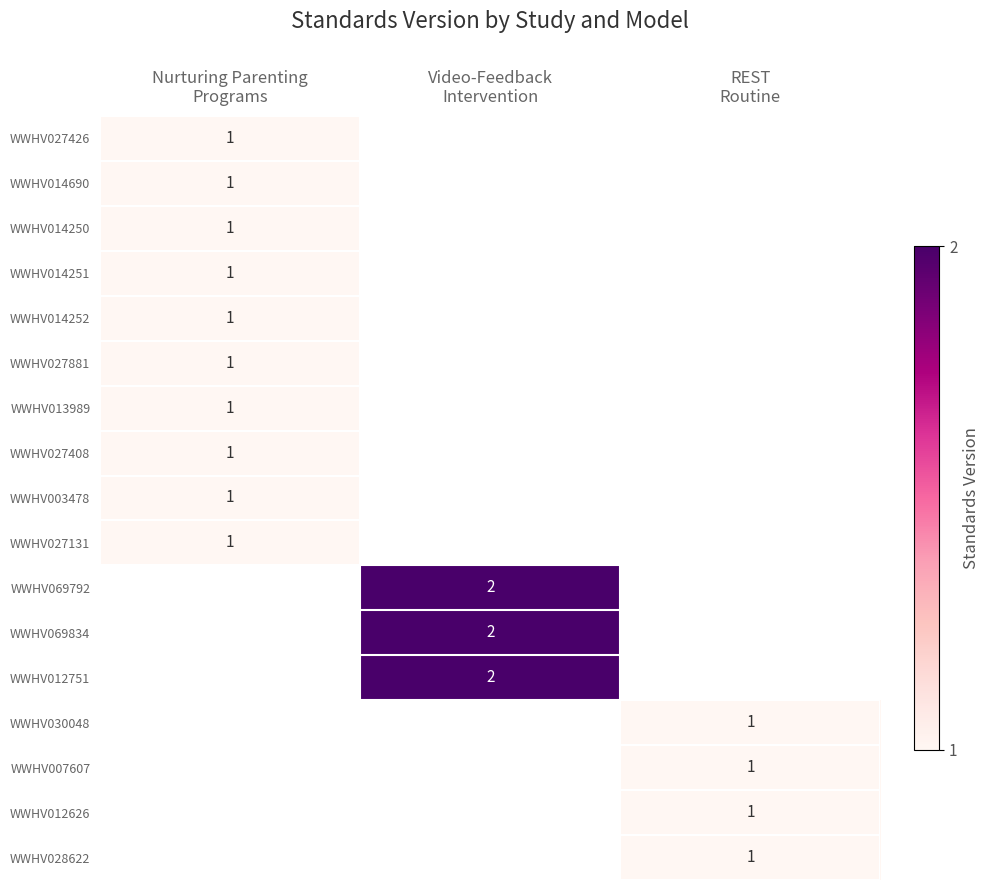

How many values in WWHV069792 are above zero?

1